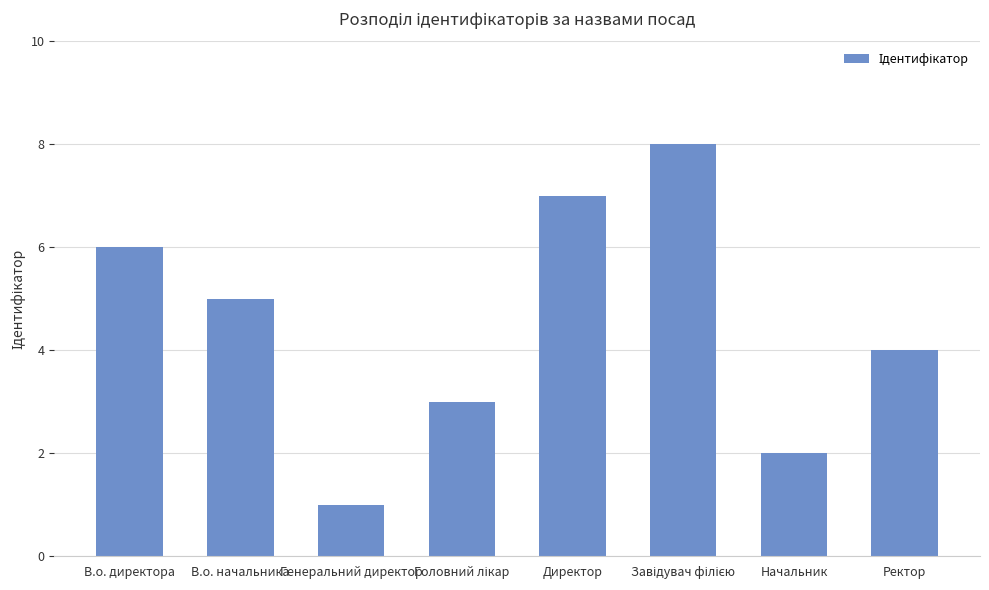

At which label is the value closest to 4?

Ректор